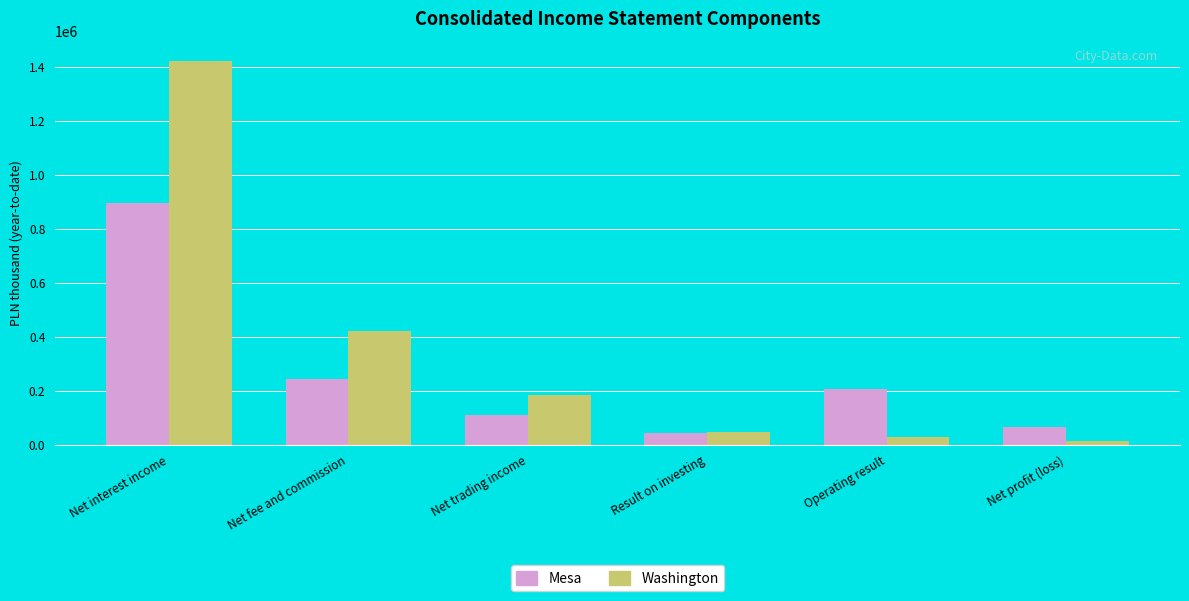

How many distinct data groups are displayed?

2